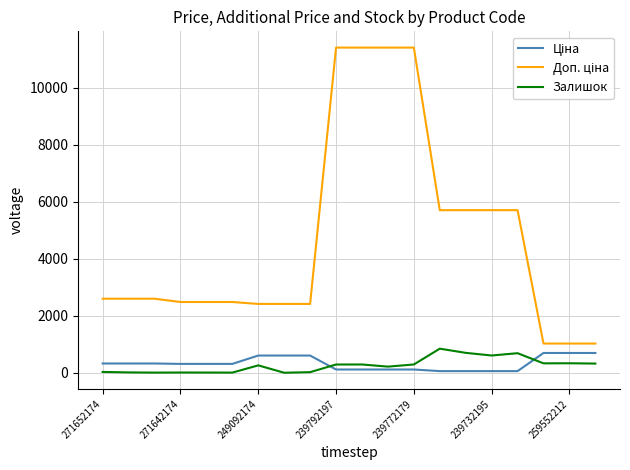

How many lines are shown in the chart?

3